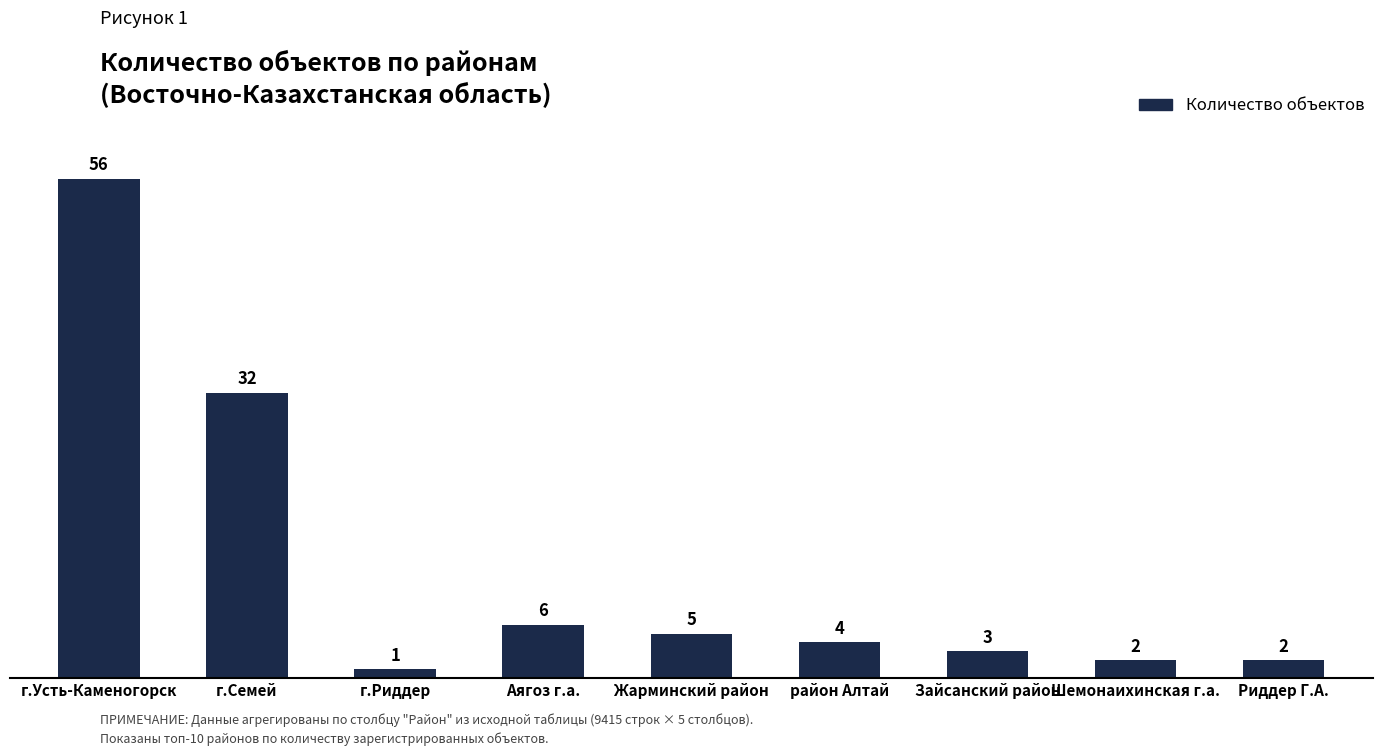

What is the approximate value at Жарминский район?

5